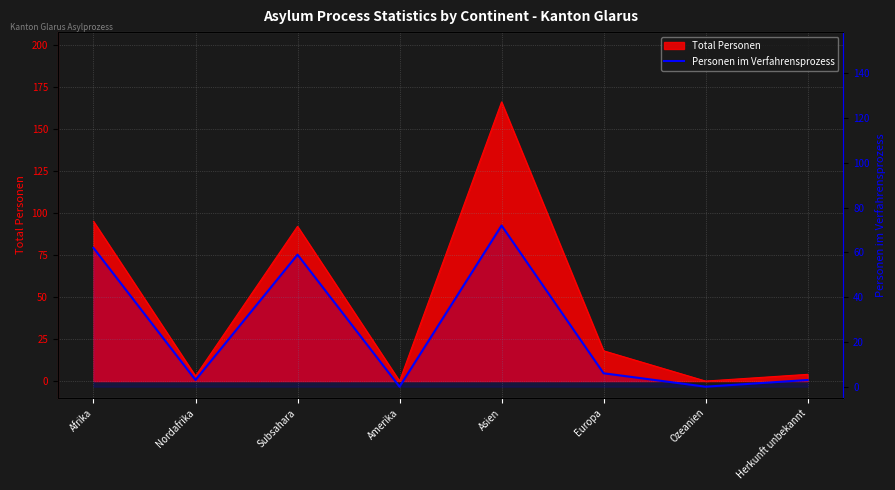

How many categories are shown in the chart?

8